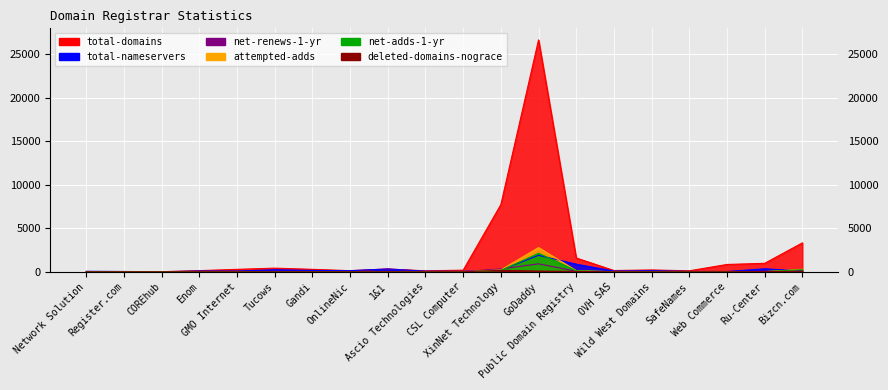

True or false: total-nameservers has a value of 172 at Ru-Center.

False